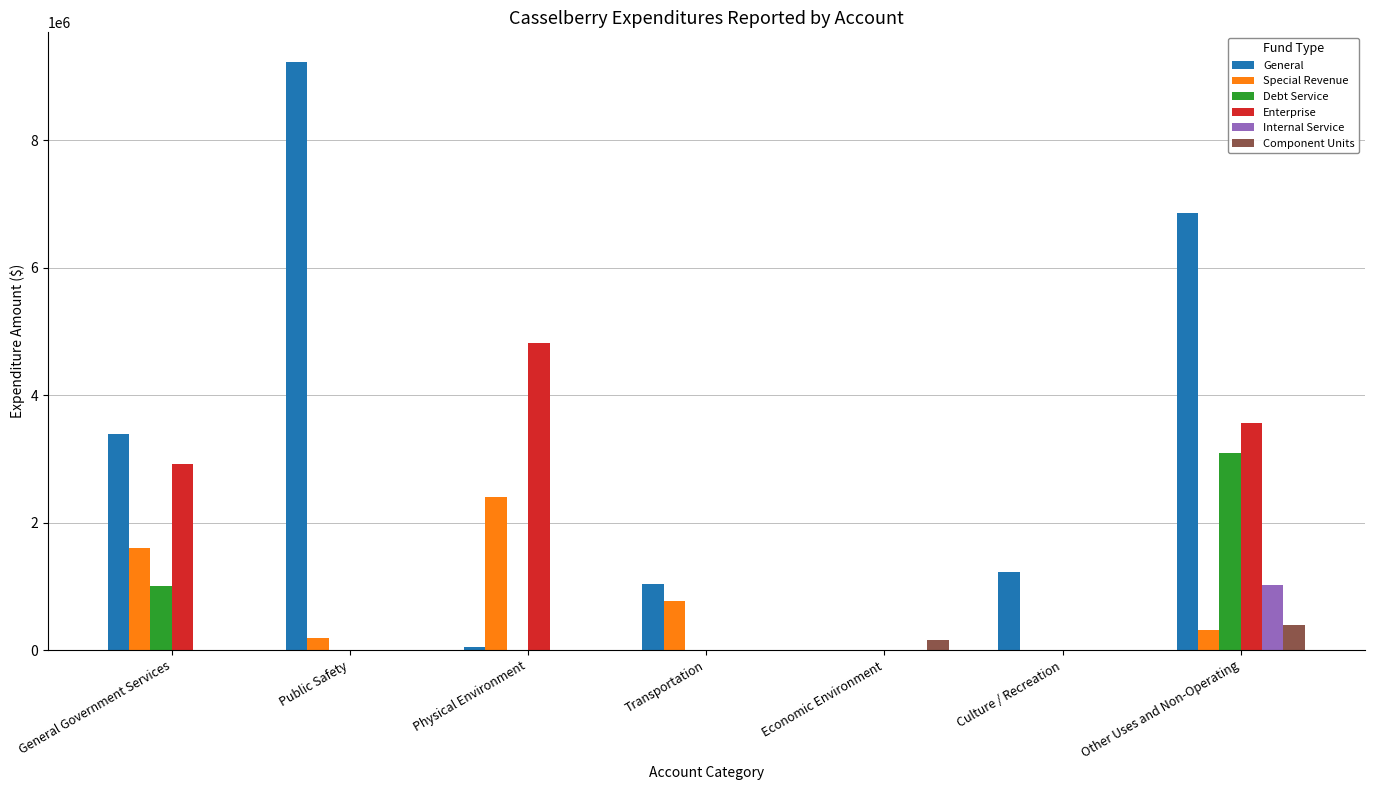

The Internal Service series shows 0 at Economic Environment. True or false?

True